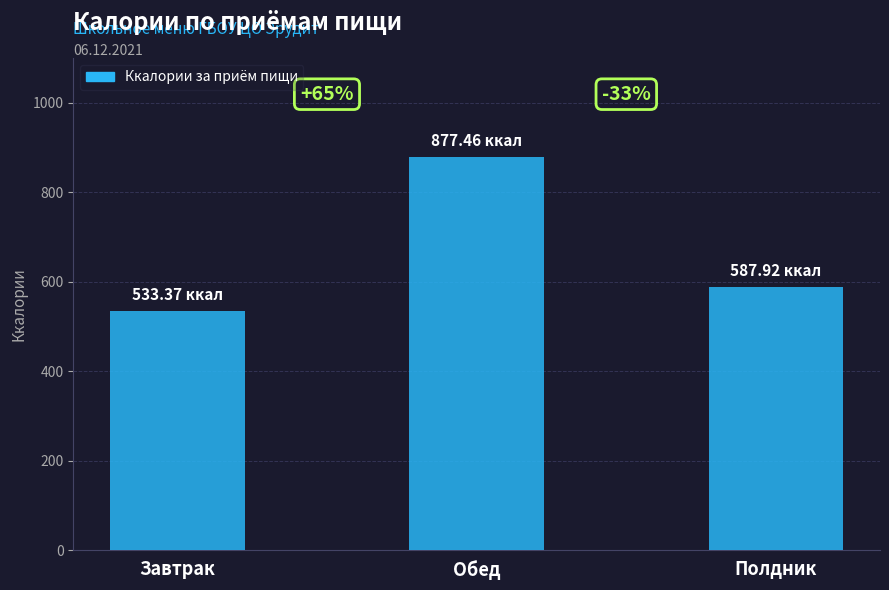

What is the greatest value displayed?

877.5